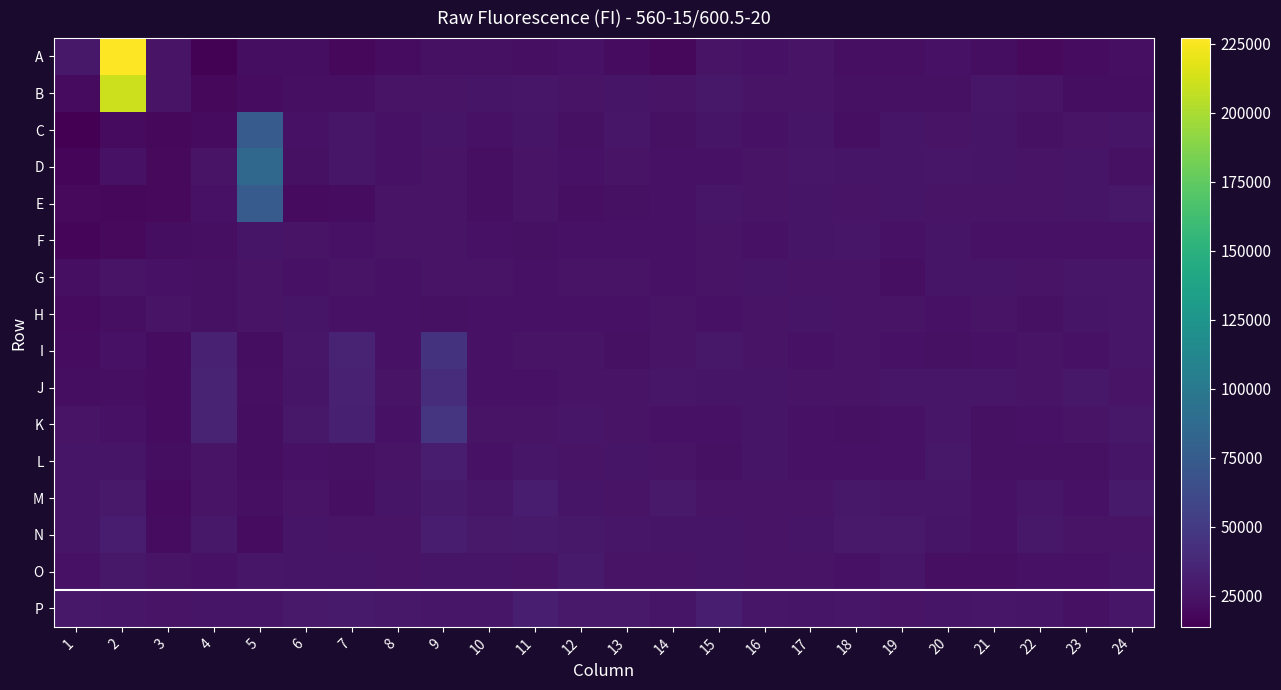

Reading left to right, list all the values displayed in this chart.

A: 1=27069	2=226980	3=24656	4=14779	5=21348	6=21309	7=18369	8=21090	9=23133	10=23442	11=22407	12=24051	13=21112	14=18002	15=25009	16=24190	17=24572	18=22468	19=22850	20=23762	21=21659	22=19458	23=20617	24=22680
B: 1=20076	2=210710	3=24957	4=18477	5=20880	6=22076	7=22382	8=24824	9=25370	10=25972	11=26305	12=24635	13=25992	14=24746	15=27429	16=24848	17=24580	18=23099	19=23060	20=23717	21=26341	22=24652	23=21480	24=21249
C: 1=13736	2=20118	3=18711	4=20030	5=75033	6=24361	7=26474	8=24560	9=25865	10=23769	11=25425	12=23451	13=26606	14=23635	15=25743	16=24304	17=25908	18=22772	19=25495	20=25102	21=25958	22=23517	23=25262	24=26161
D: 1=17688	2=24301	3=18796	4=25130	5=85672	6=23719	7=26646	8=24077	9=24789	10=22369	11=25200	12=24111	13=25147	14=23867	15=24549	16=24586	17=26561	18=25626	19=26187	20=26294	21=26033	22=25083	23=25706	24=22946
E: 1=19104	2=18280	3=19410	4=23923	5=74619	6=20096	7=21222	8=24592	9=25133	10=22625	11=24821	12=22352	13=23118	14=24195	15=26423	16=24666	17=26049	18=24802	19=25645	20=25093	21=24971	22=25108	23=25682	24=27422
F: 1=17542	2=18988	3=21442	4=22136	5=25497	6=24743	7=24411	8=24693	9=24641	10=24346	11=23492	12=23853	13=24282	14=24278	15=25021	16=23966	17=26196	18=27009	19=24157	20=25728	21=24485	22=24110	23=24334	24=24348
G: 1=22830	2=24766	3=23979	4=23315	5=25364	6=24376	7=24742	8=23991	9=25352	10=24686	11=24081	12=24602	13=24760	14=24093	15=25289	16=26155	17=24743	18=25276	19=22582	20=25431	21=26112	22=25131	23=26409	24=26786
H: 1=19606	2=22286	3=24596	4=23176	5=24919	6=25520	7=24178	8=24057	9=23615	10=24174	11=23918	12=24161	13=23756	14=24787	15=23896	16=25250	17=25680	18=24663	19=24764	20=23765	21=24744	22=23253	23=25945	24=26384
I: 1=20975	2=23946	3=20682	4=33186	5=21644	6=26237	7=33903	8=24139	9=45280	10=24500	11=25071	12=25358	13=23035	14=24831	15=27623	16=24750	17=24422	18=25092	19=24275	20=23711	21=24426	22=24735	23=23780	24=26316
J: 1=21823	2=22629	3=20797	4=33824	5=22375	6=26058	7=33683	8=24658	9=41094	10=23960	11=23824	12=25221	13=24576	14=26292	15=25770	16=25574	17=24819	18=24636	19=26910	20=26662	21=26572	22=24778	23=27345	24=24841
K: 1=24611	2=24472	3=20858	4=34753	5=21868	6=27380	7=32160	8=24404	9=46922	10=24683	11=25098	12=26241	13=24624	14=24200	15=23969	16=25658	17=24457	18=22904	19=24544	20=26354	21=23362	22=24155	23=24756	24=27793
L: 1=26213	2=26167	3=21288	4=24630	5=21291	6=24206	7=23110	8=24852	9=29654	10=23860	11=26639	12=24936	13=25915	14=24767	15=23576	16=26150	17=24256	18=23879	19=23785	20=27236	21=23165	22=23488	23=23434	24=25848
M: 1=25515	2=28179	3=20315	4=24798	5=22233	6=25139	7=22664	8=25408	9=28889	10=26300	11=30159	12=25750	13=25372	14=28093	15=25180	16=24767	17=25320	18=27582	19=26437	20=26651	21=24142	22=26777	23=24250	24=29500
N: 1=25928	2=29580	3=21148	4=27517	5=21041	6=25616	7=25084	8=25033	9=29712	10=28635	11=29185	12=27210	13=26745	14=26052	15=26009	16=25055	17=25483	18=28422	19=28688	20=25480	21=23754	22=27811	23=24997	24=24843
O: 1=23989	2=27460	3=25328	4=23906	5=26490	6=25631	7=25772	8=25103	9=26098	10=25788	11=25268	12=28832	13=24989	14=25354	15=25414	16=24922	17=25023	18=24024	19=26330	20=22594	21=22439	22=23845	23=24501	24=25644
P: 1=27103	2=26600	3=24673	4=25974	5=26116	6=28142	7=28756	8=27305	9=26972	10=26350	11=31234	12=28130	13=27990	14=25706	15=31624	16=26972	17=25831	18=26762	19=24956	20=25465	21=26536	22=26169	23=23442	24=26500